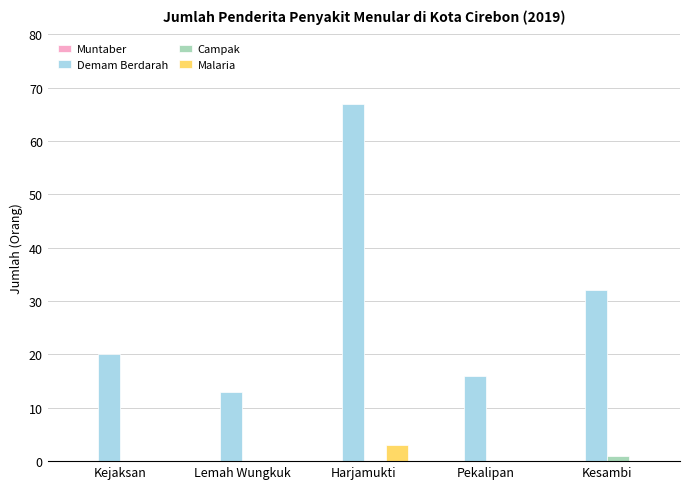

Which series changed the most between Kejaksan and Kesambi?

Demam Berdarah